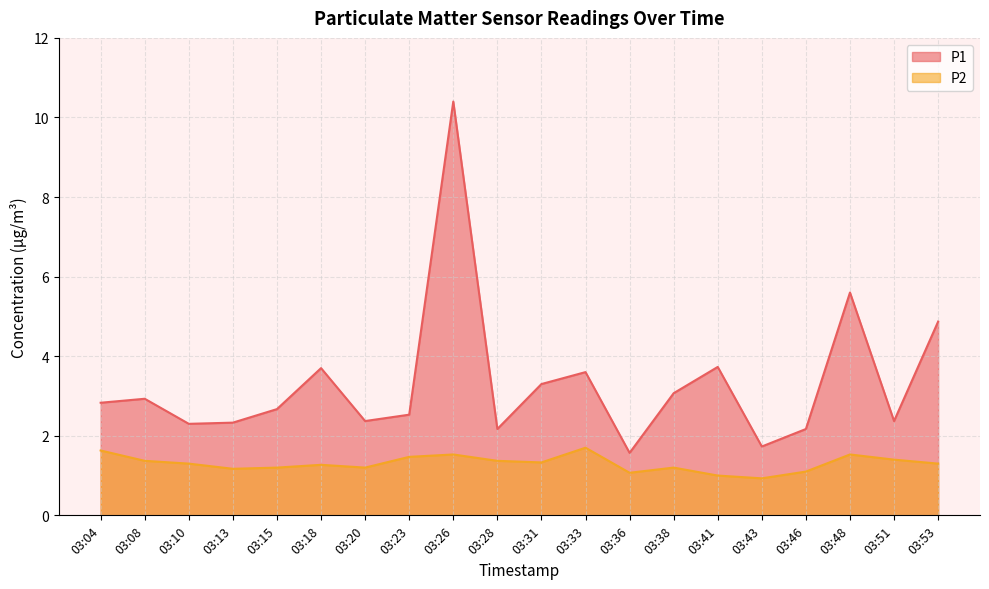

At how many categories does at least one series exceed 8?

1